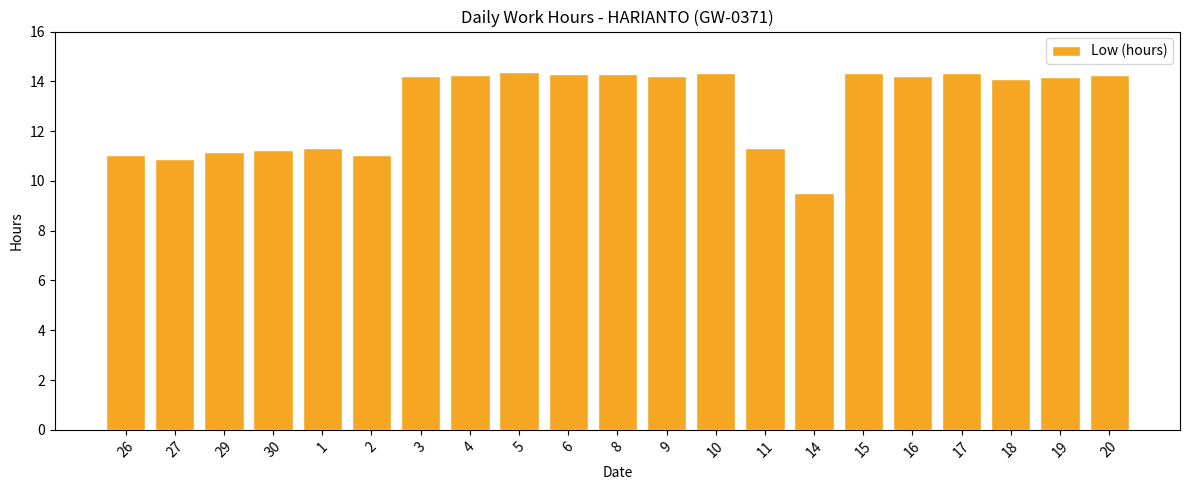

What is the sum of the values at 29 and 5?

25.5